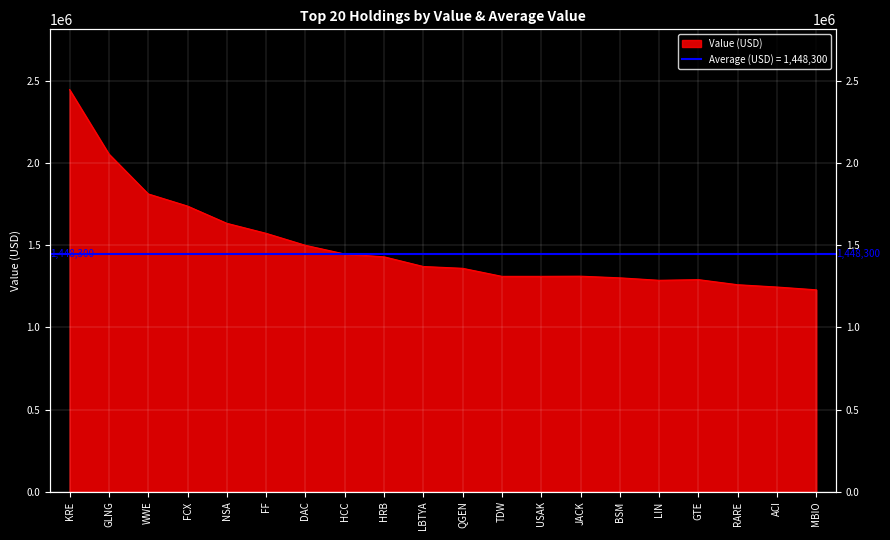

Count the number of values greater than 1371000.

9